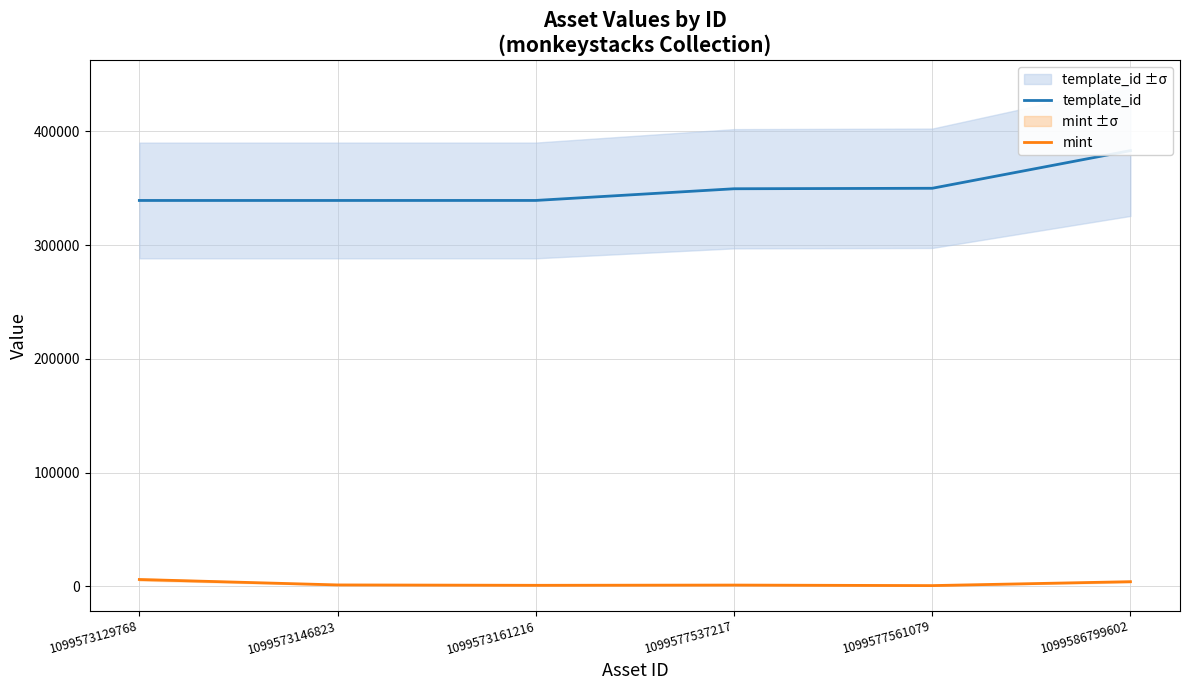

True or false: mint and template_id cross at least once.

False